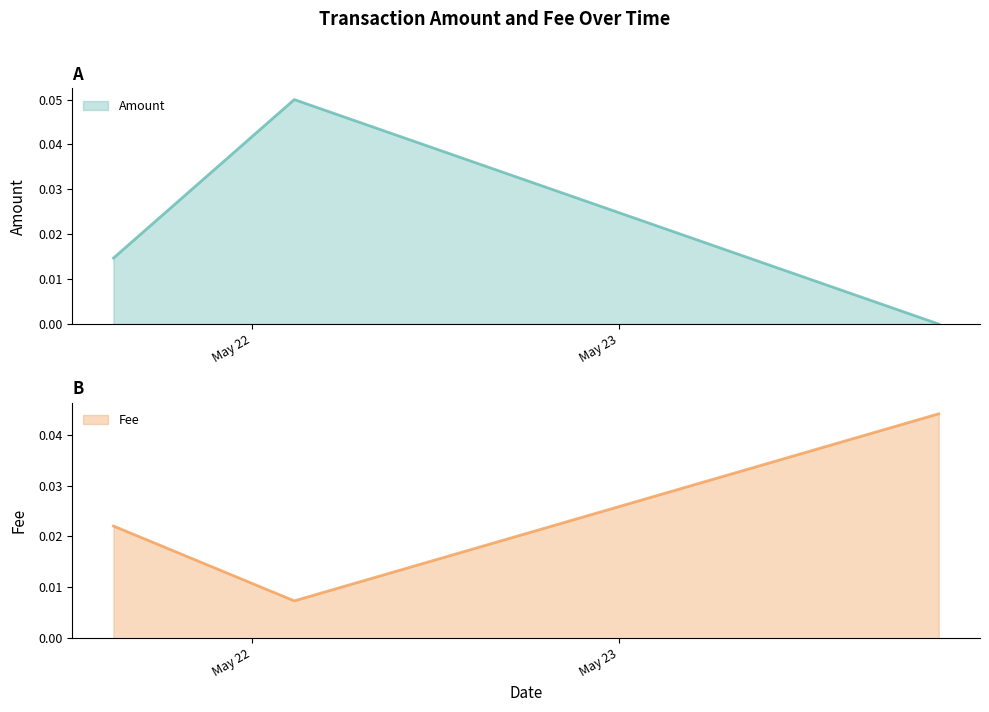

What is the label of the 2nd point from the left?

2021-05-22 02:44:53